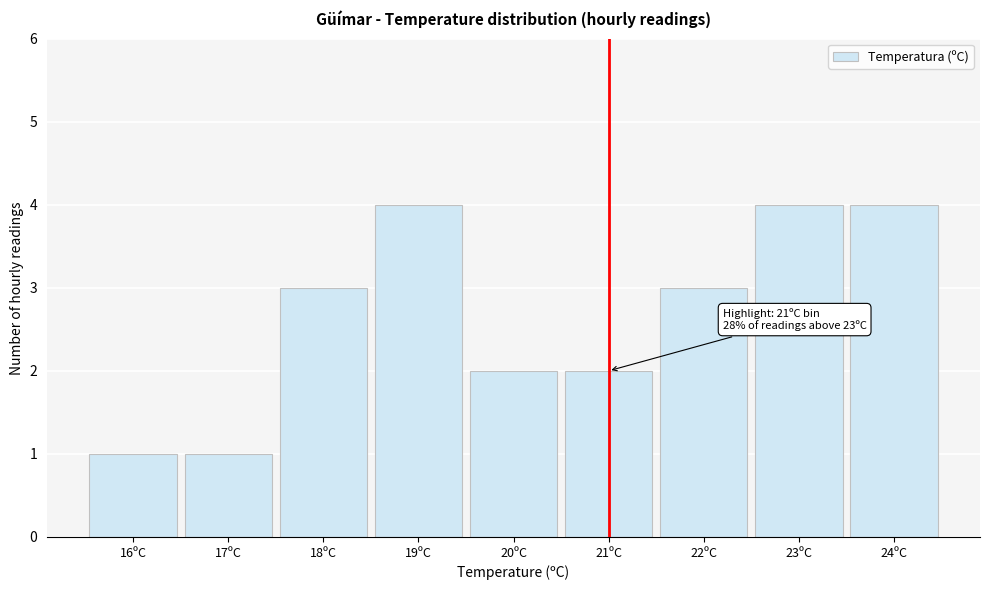

Reading right to left, list all the values displayed in this chart.

24ºC=4	23ºC=4	22ºC=3	21ºC=2	20ºC=2	19ºC=4	18ºC=3	17ºC=1	16ºC=1